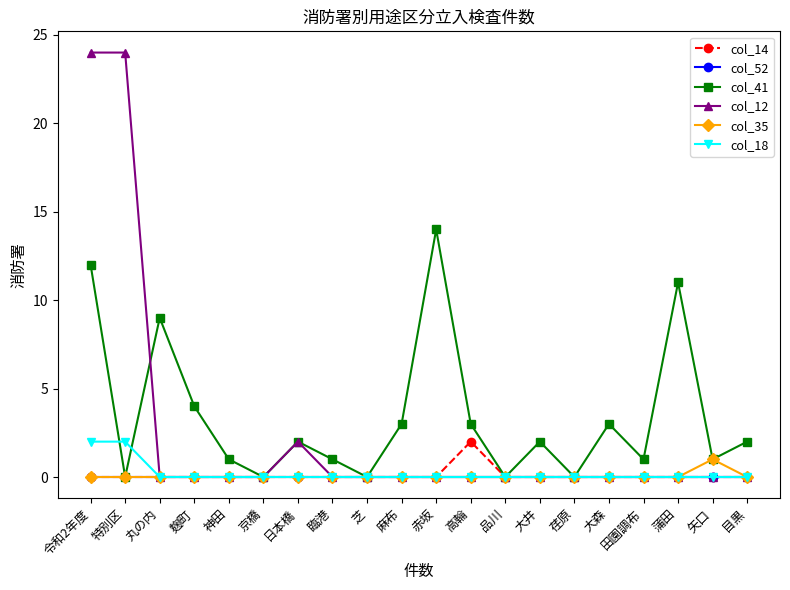

Between which two adjacent categories do col_12 and col_41 first intersect?

特別区 and 丸の内